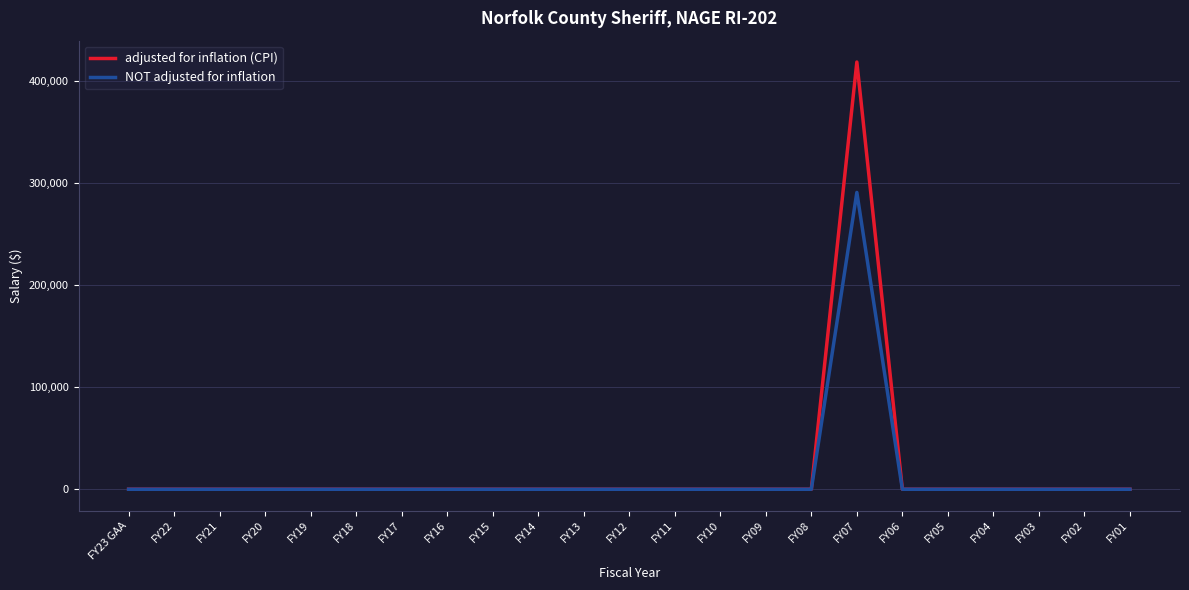

At which category is the sum across all series the highest?

FY07